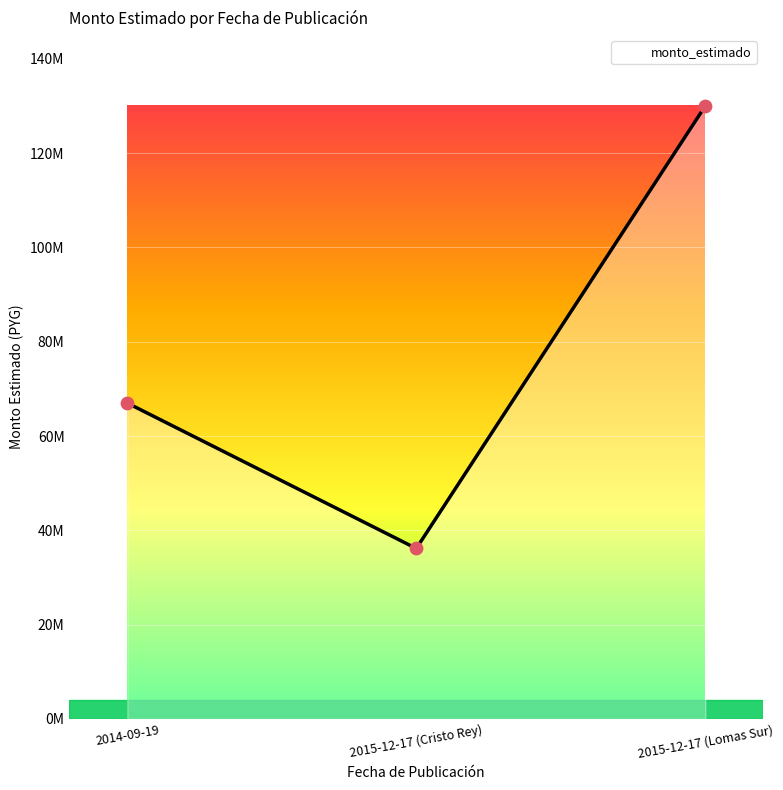

Does the chart have visible grid lines?

Yes